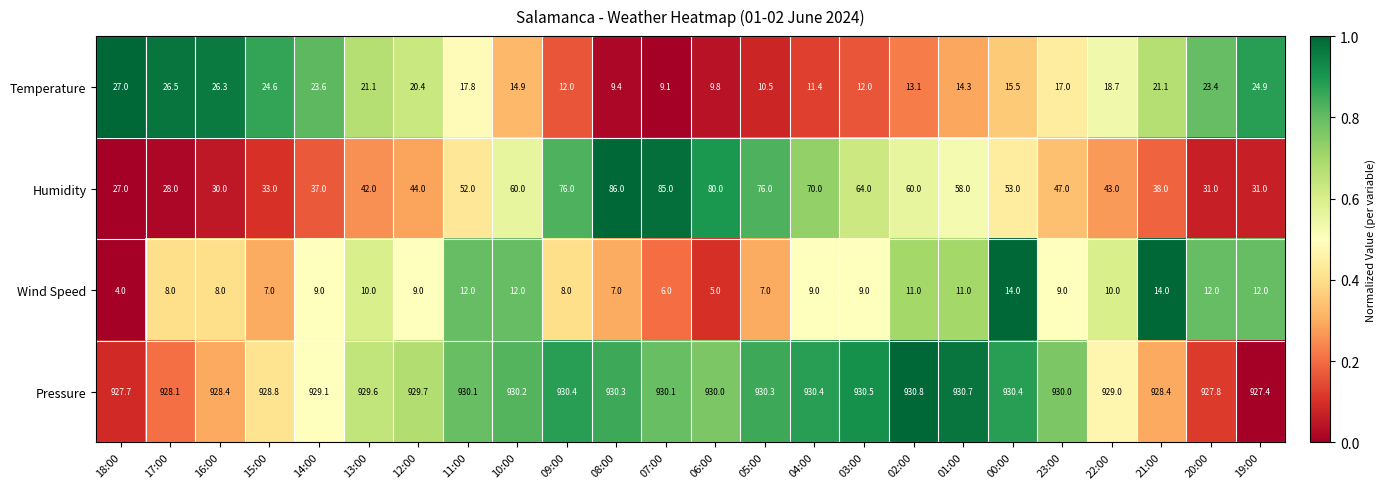

What is the difference between the second highest and second lowest values in the Temperature series?

17.1